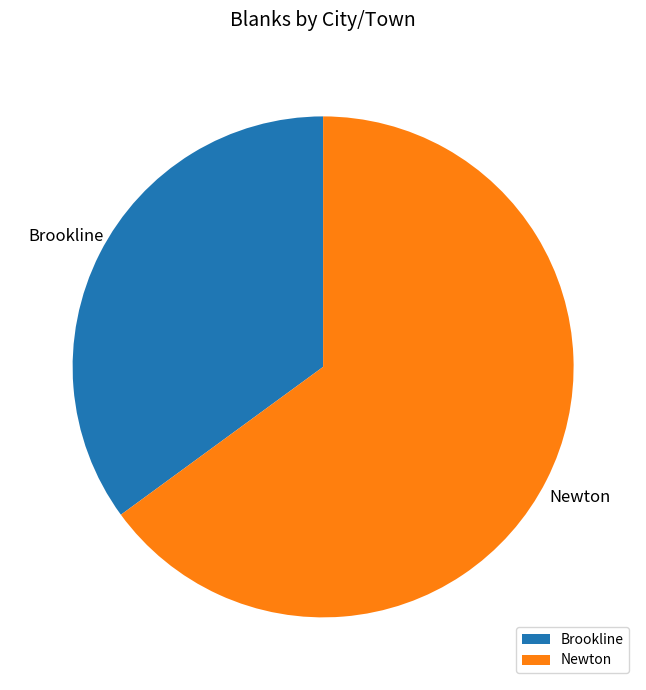

To the nearest percent, what percentage of the pie is Newton?

65%